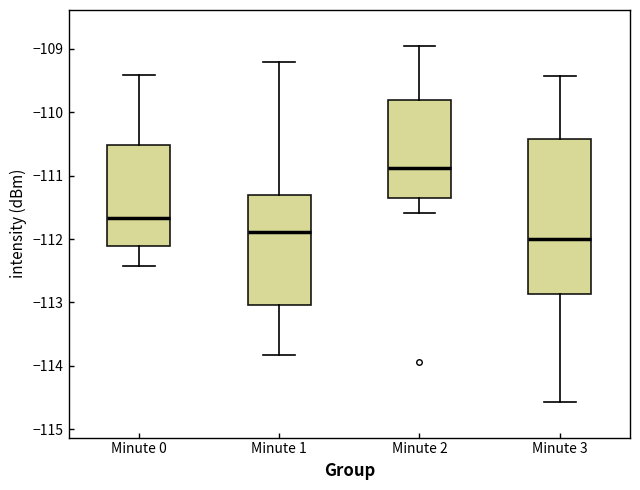

Reading left to right, transcribe this box plot: for each box, give where its median line is, the range the box spans, and where its two whiskers end, as read against the y-axis. The values are not printed on the chart, so give them approximately, as read against the axis.

Minute 0: median -111.7, box -112.1 to -110.5, whiskers -112.4 to -109.4
Minute 1: median -111.9, box -113.0 to -111.3, whiskers -113.8 to -109.2
Minute 2: median -110.9, box -111.3 to -109.8, whiskers -111.6 to -108.9
Minute 3: median -112.0, box -112.9 to -110.4, whiskers -114.6 to -109.4